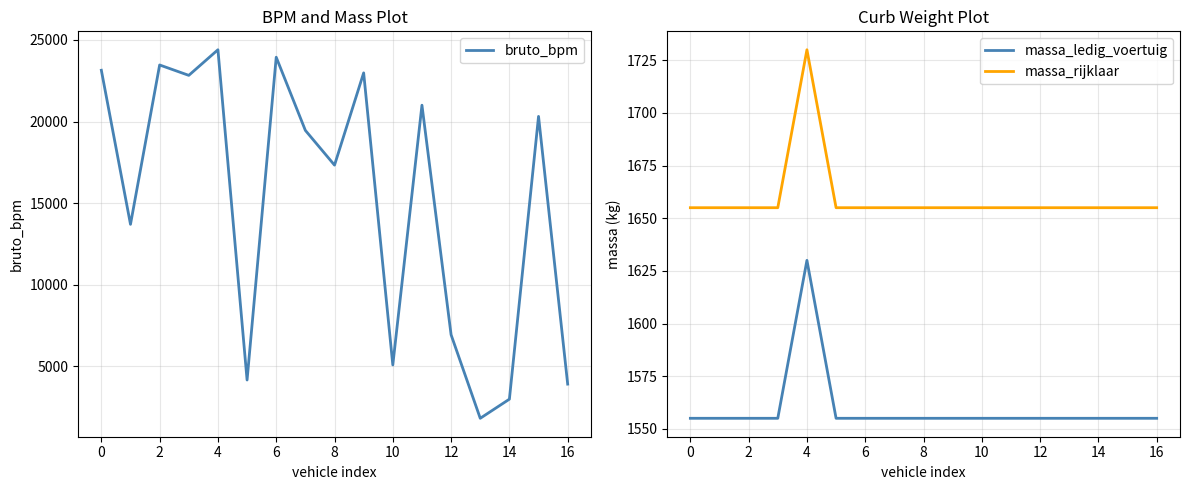

What is the maximum value for massa_rijklaar?

1730